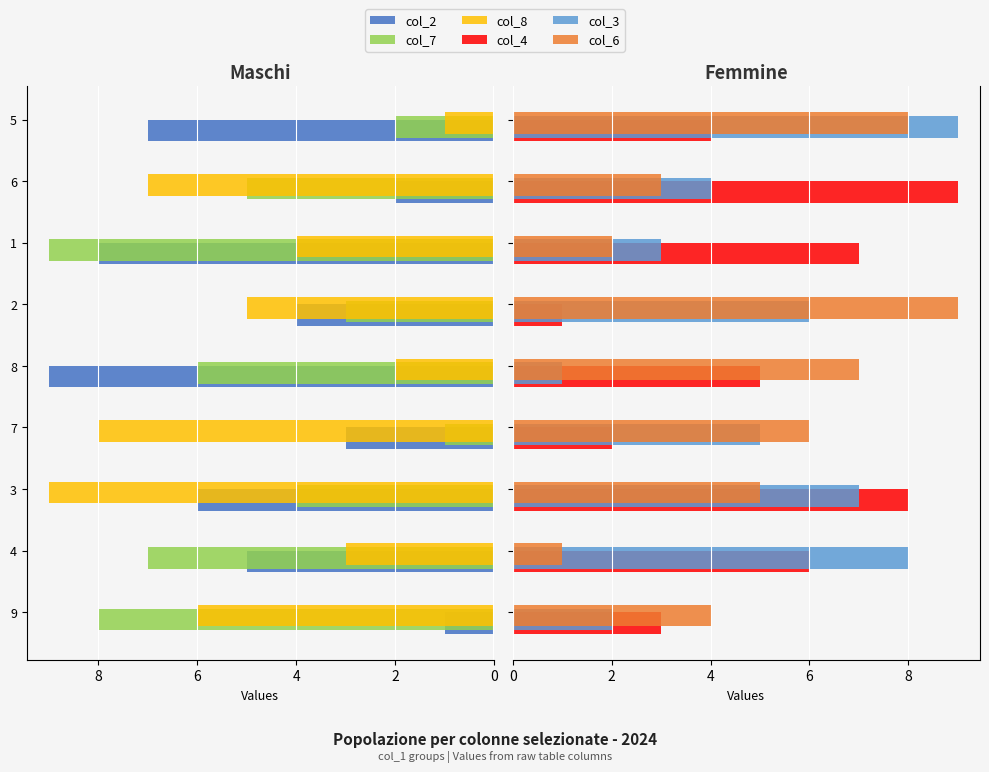

Is it true that col_2 equals 1 at 9?

False